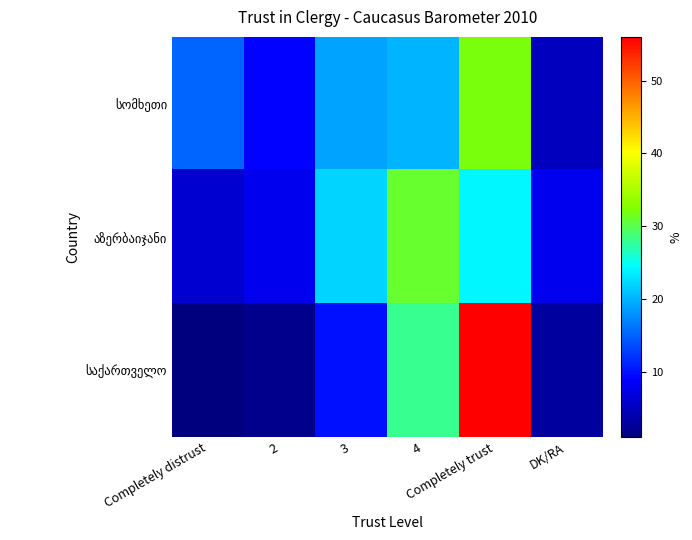

Which has a higher value, 2 or 4?

4